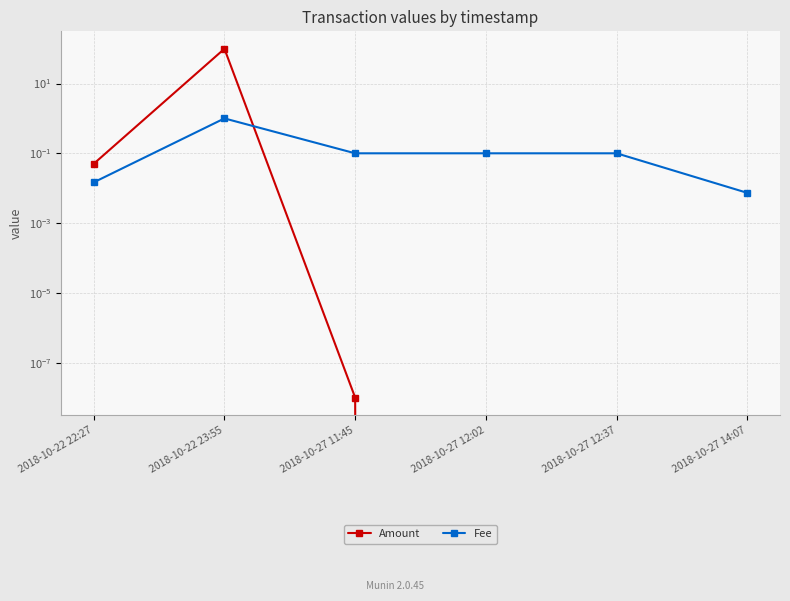

Rank the categories by Fee value from lowest to highest.

2018-10-27 14:07, 2018-10-22 22:27, 2018-10-27 11:45, 2018-10-27 12:02, 2018-10-27 12:37, 2018-10-22 23:55